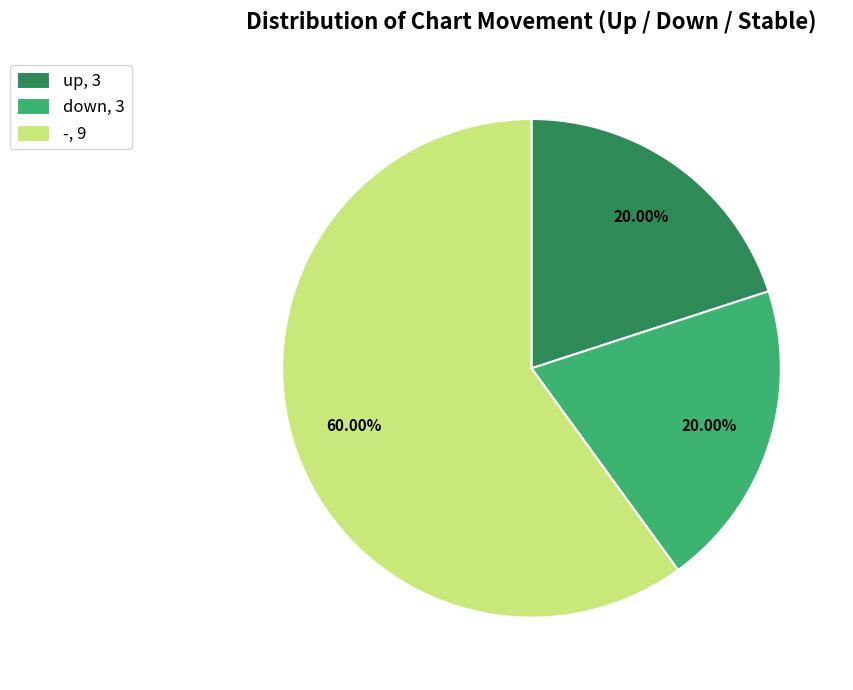

What is the majority slice?

-